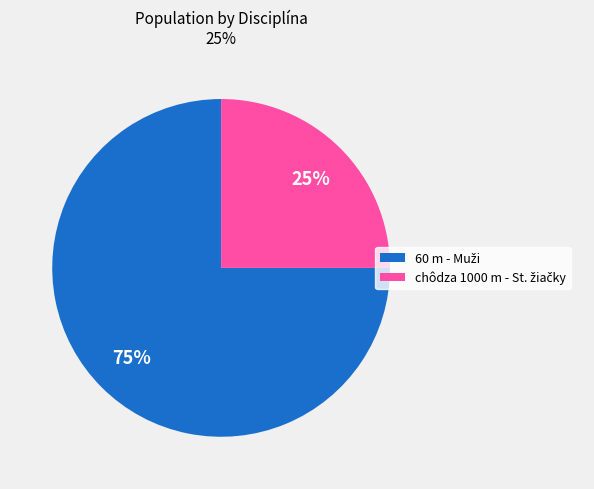

To the nearest percent, what is the average slice percentage?

50%